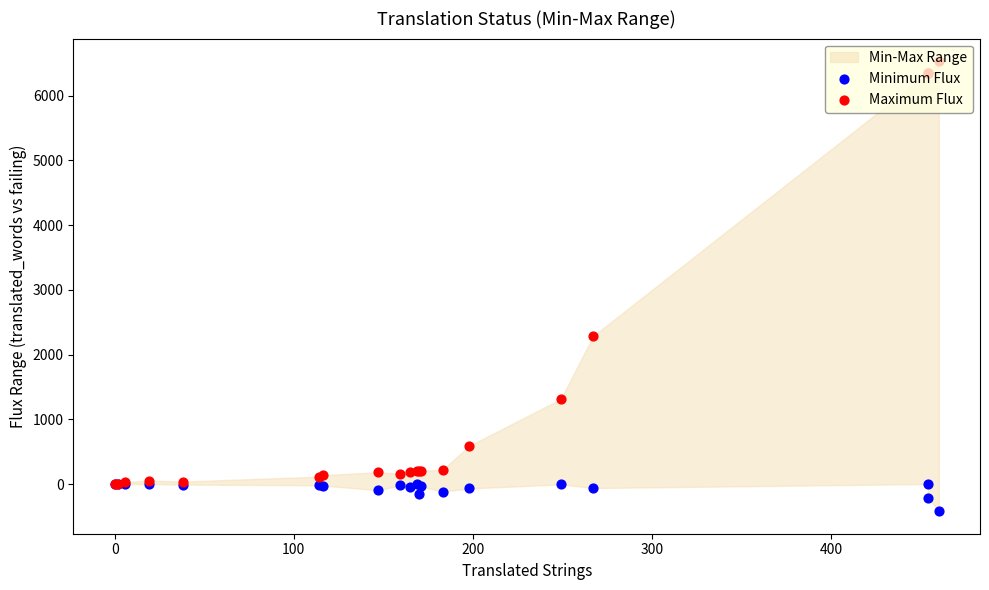

At how many categories does at least one series exceed 4318?

3